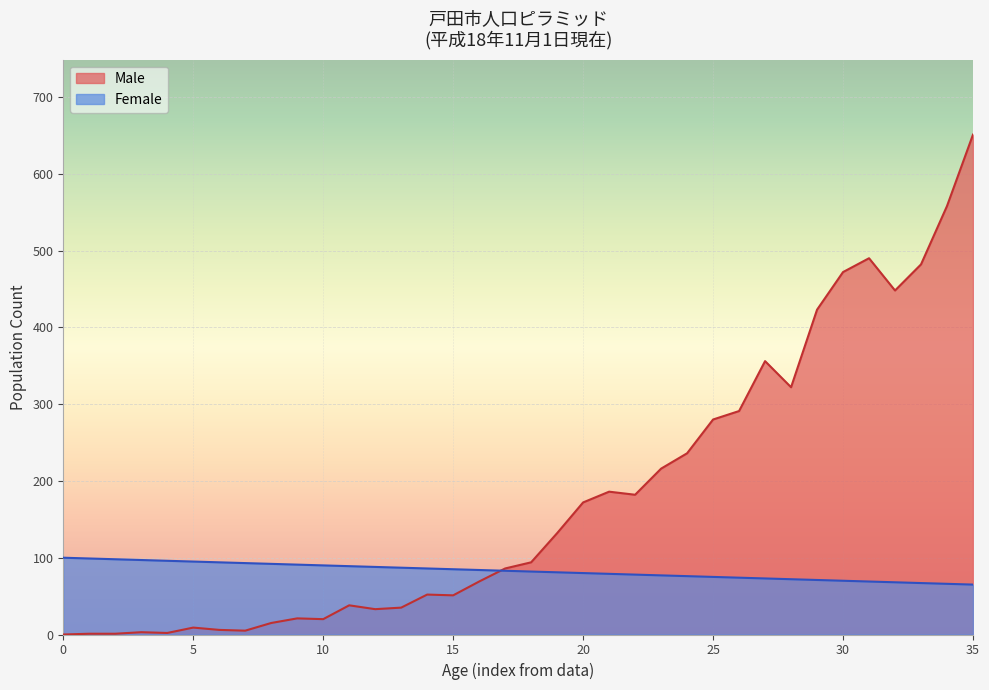

Does the chart display data point markers on the line(s)?

No